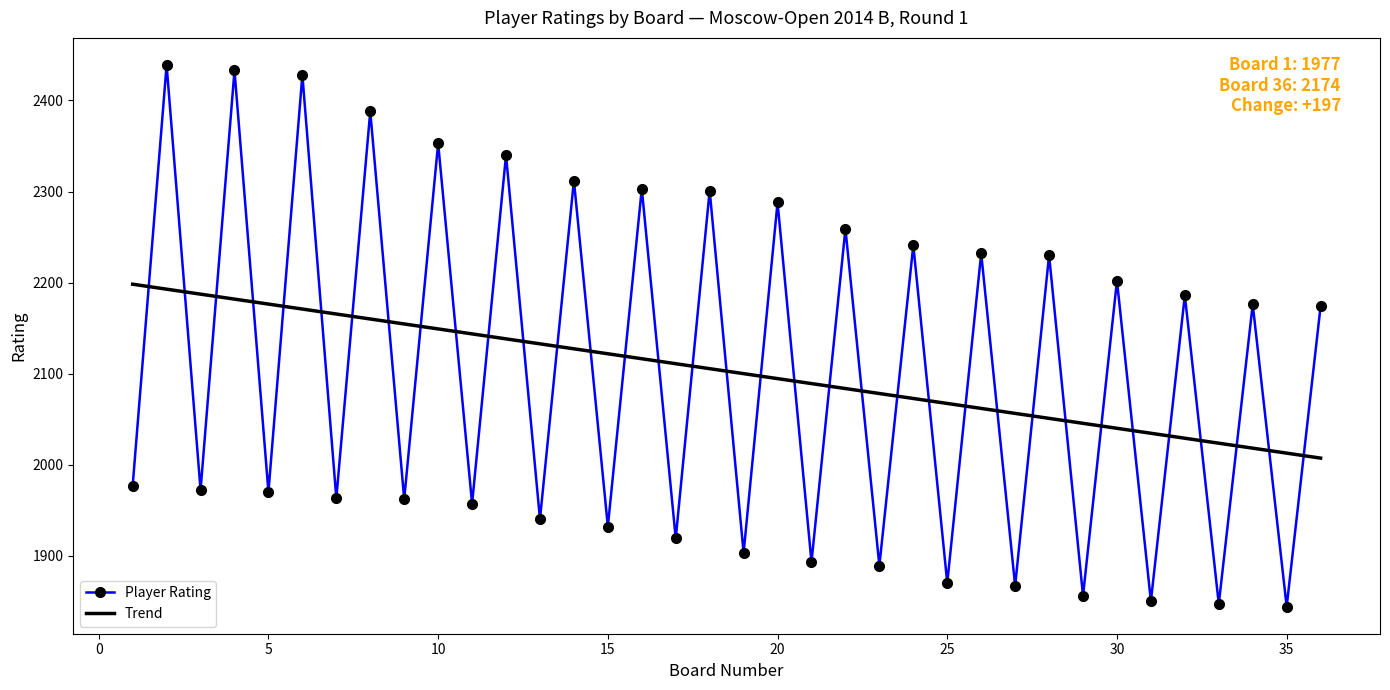

List the series in order of their peak value, highest first.

Player Rating, Trend